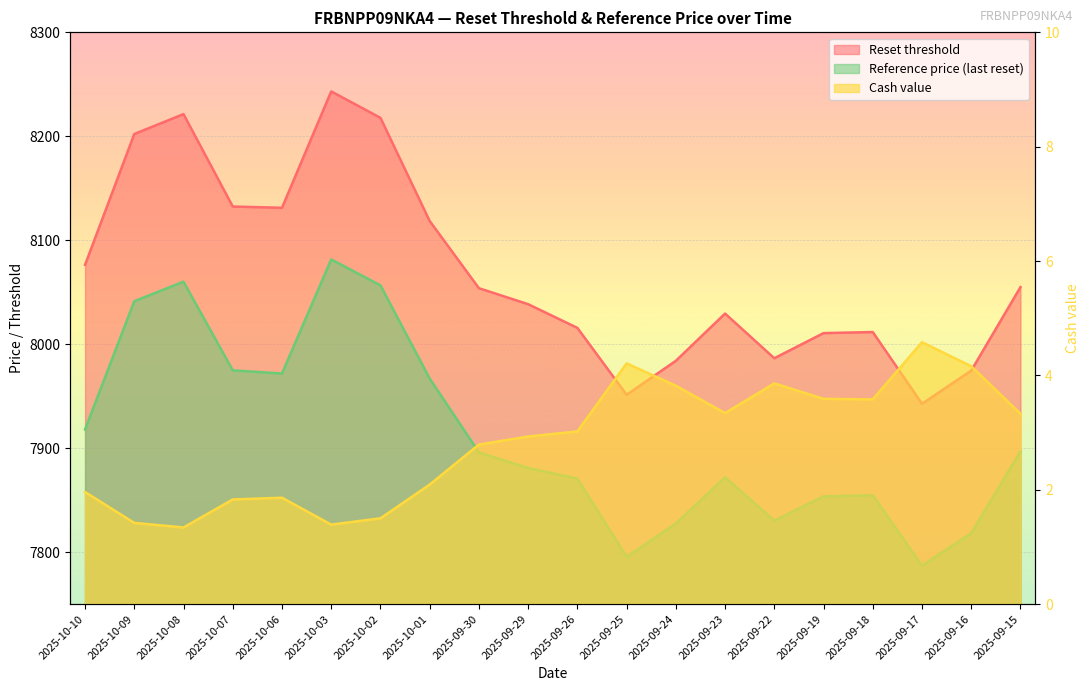

True or false: Reference price (last reset) and Cash value intersect in this chart.

False